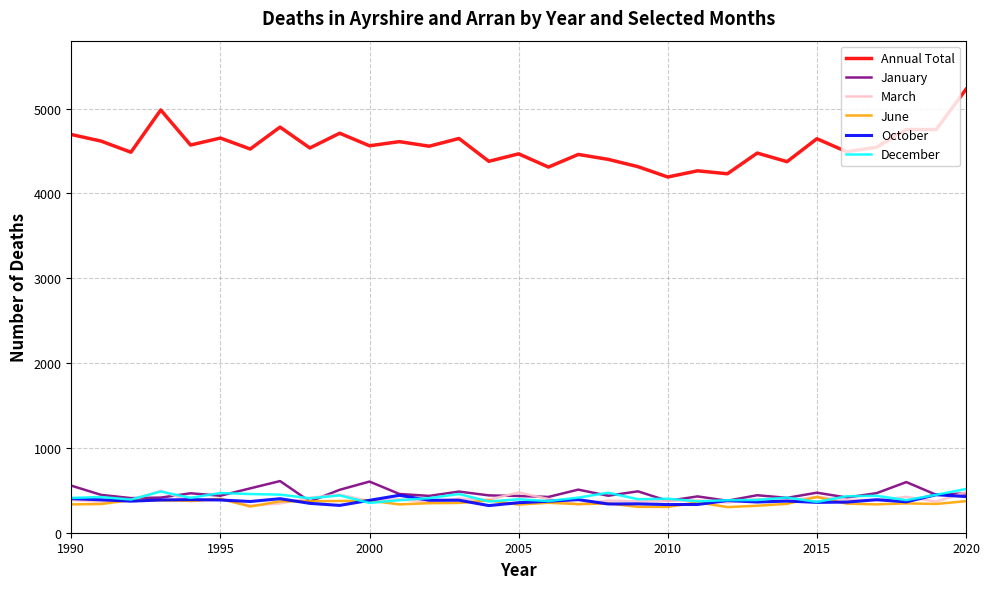

What is the minimum value shown in the chart?

302